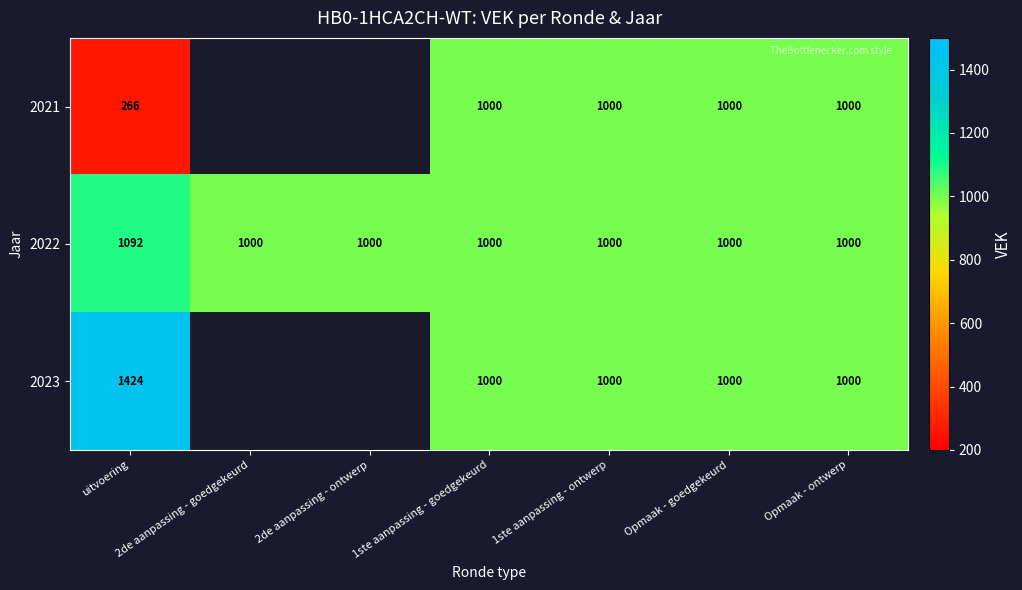

What is the sum of the 2022 values at 1ste aanpassing - ontwerp and uitvoering?

2092